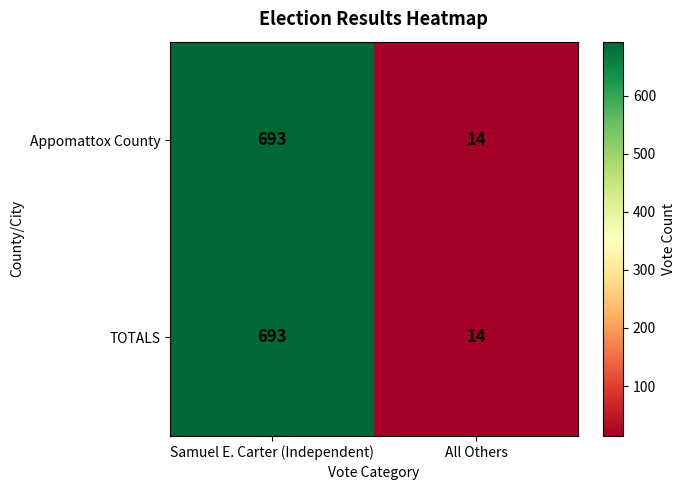

Count the number of data series in this chart.

2